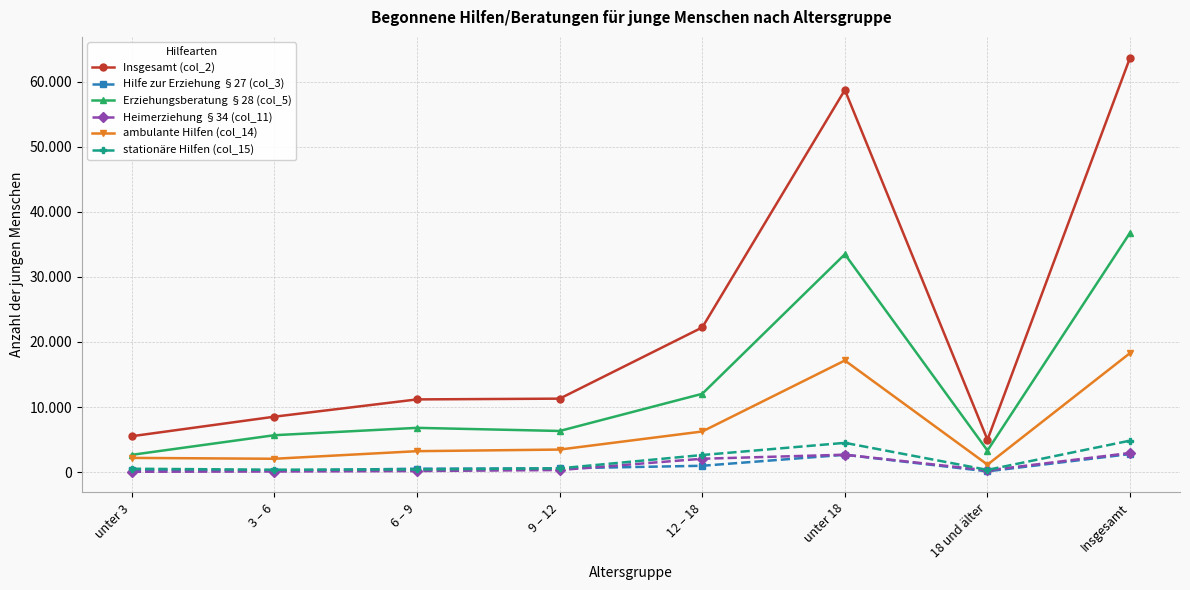

What are all the series names shown in the legend?

Insgesamt (col_2), Hilfe zur Erziehung §27 (col_3), Erziehungsberatung §28 (col_5), Heimerziehung §34 (col_11), ambulante Hilfen (col_14), stationäre Hilfen (col_15)